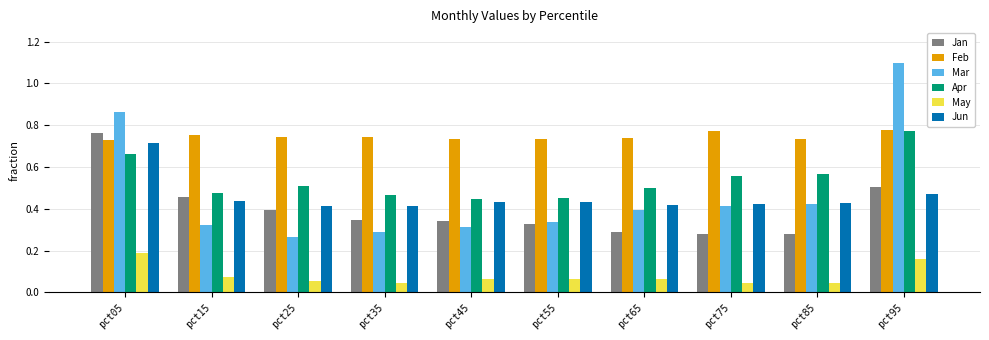

Are the bars horizontal?

No